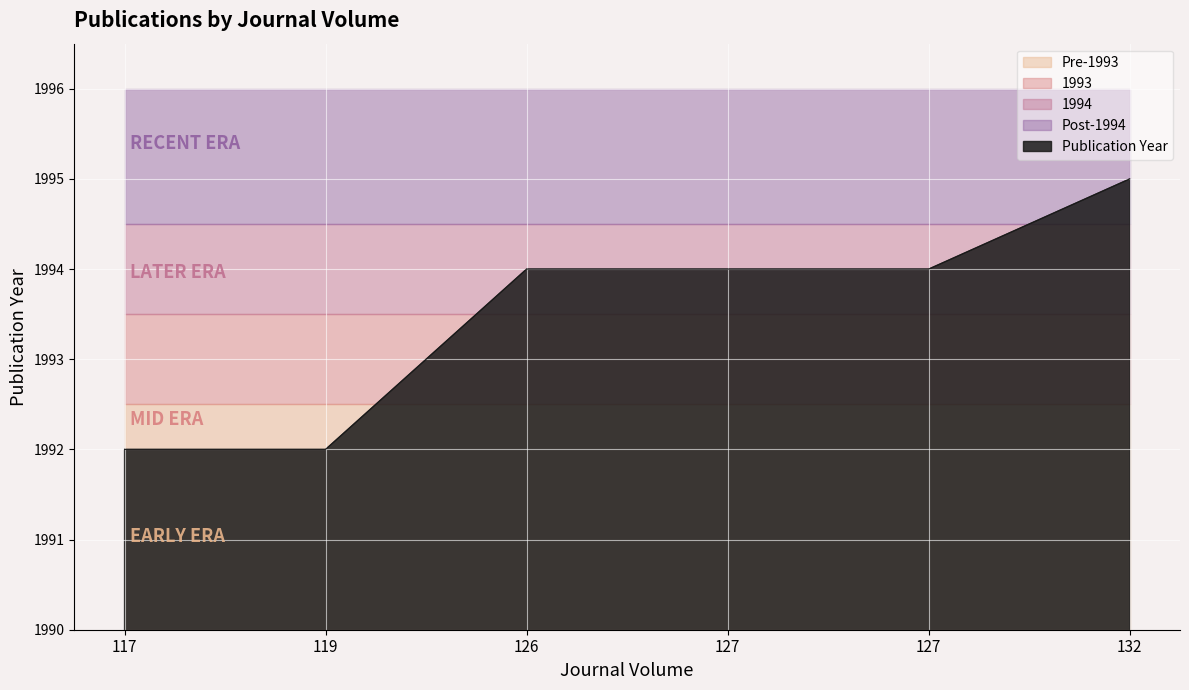

What is the sum of all values?

11961